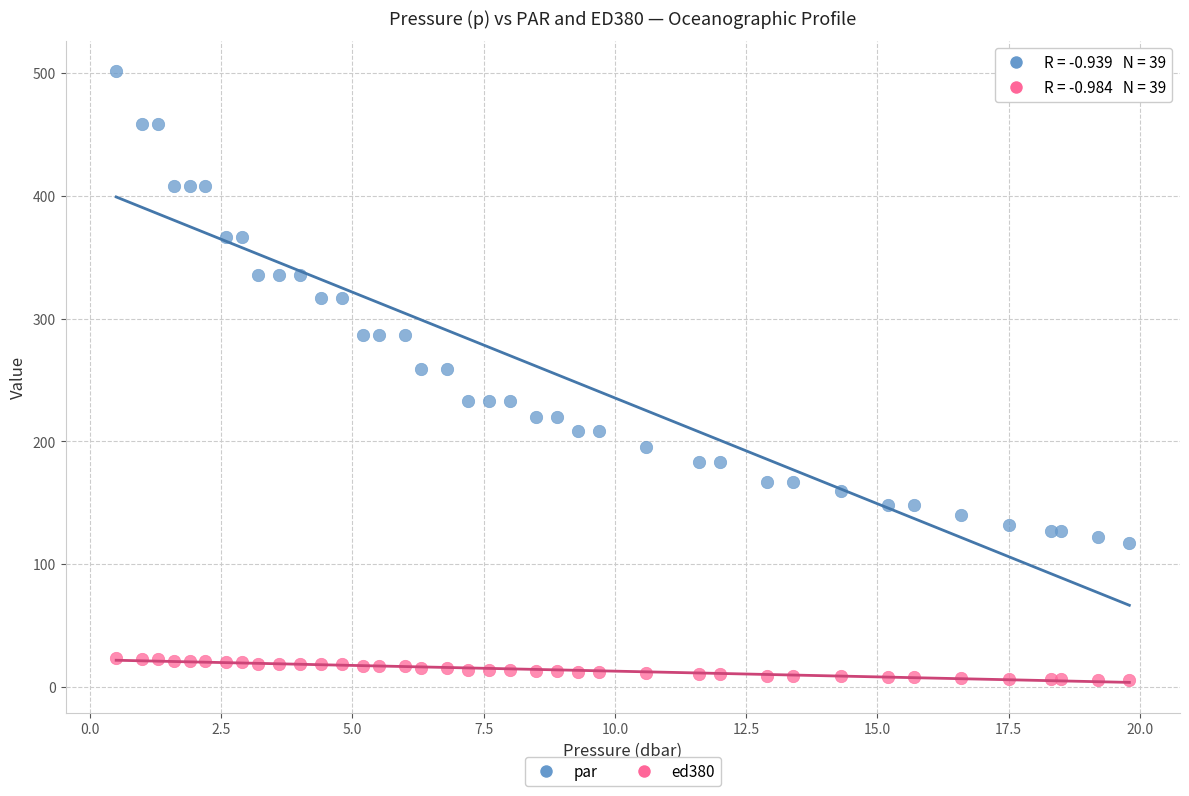

What are all the series names shown in the legend?

par, ed380